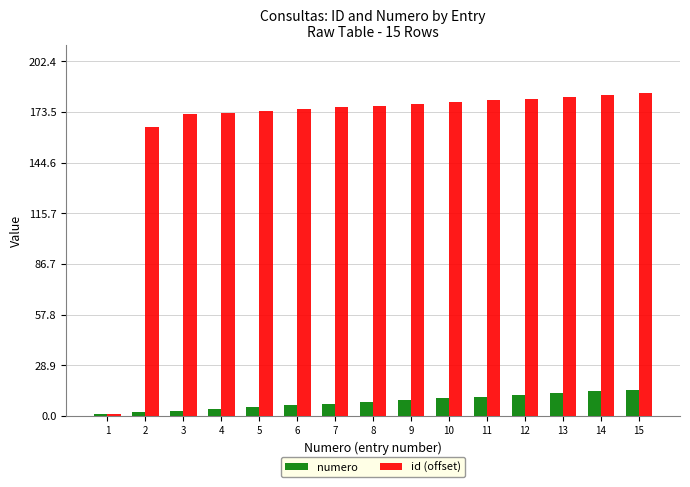

What is the sum of all id (offset) values?

2480